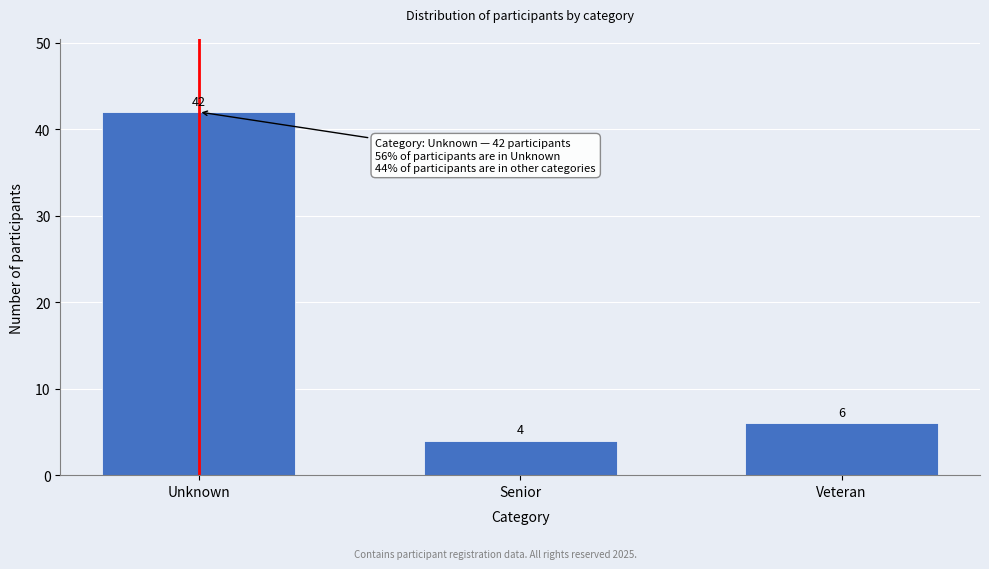

Reading left to right, list all the values displayed in this chart.

Unknown=42	Senior=4	Veteran=6